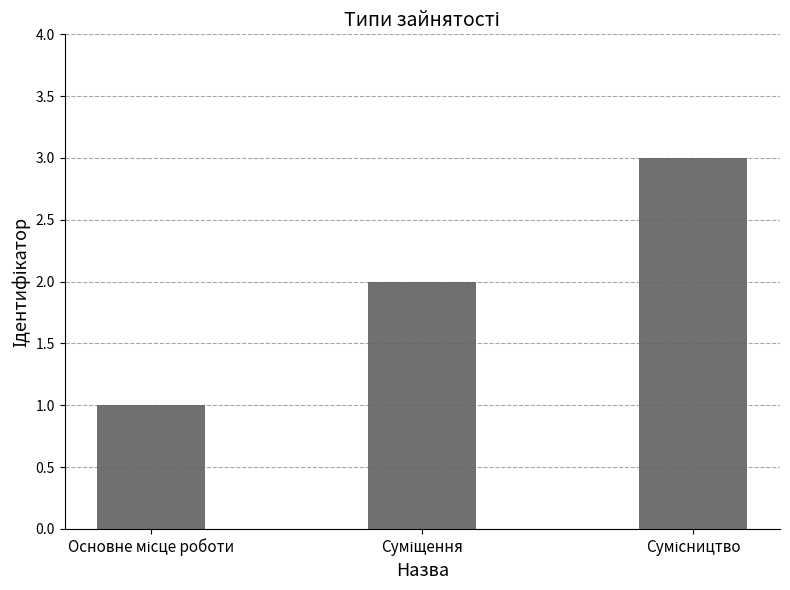

What is the average value?

2